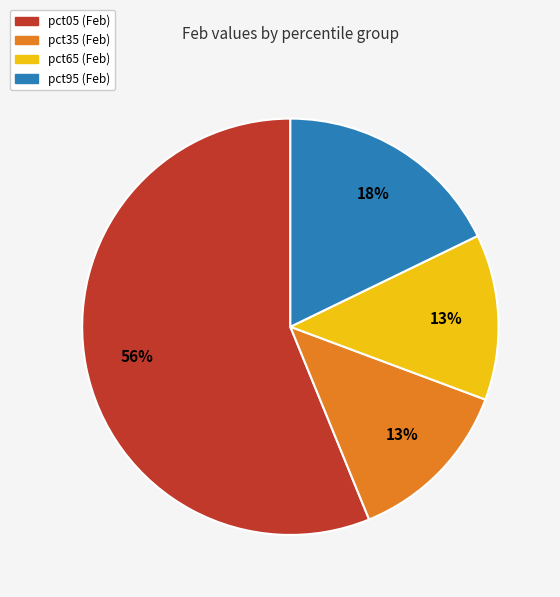

To the nearest percent, what is the difference between the largest and smallest slice percentages?

43%